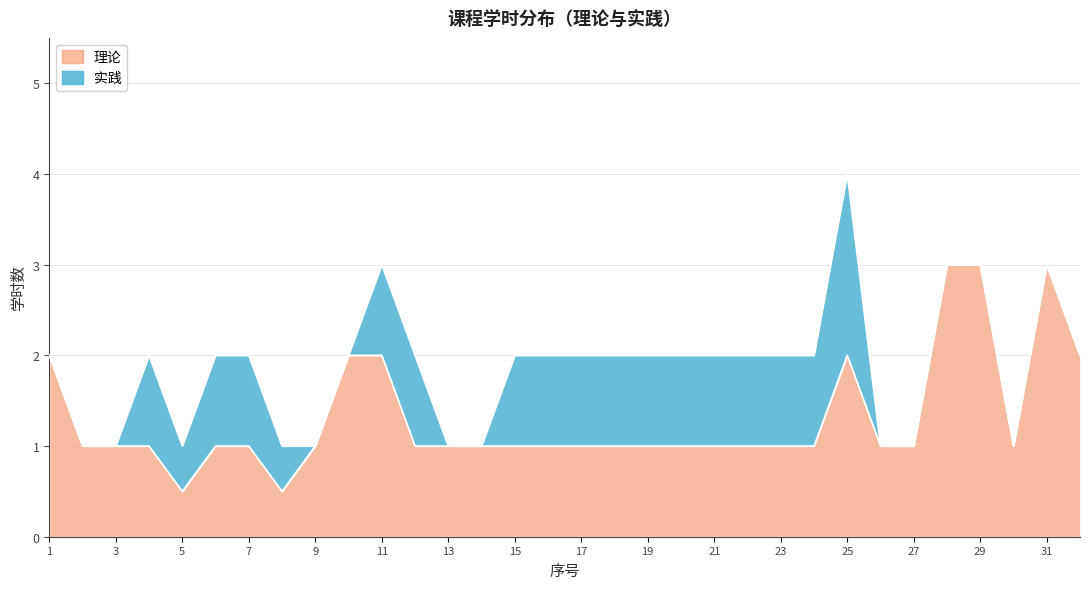

True or false: there are more than 1 points higher than both neighbors.

True